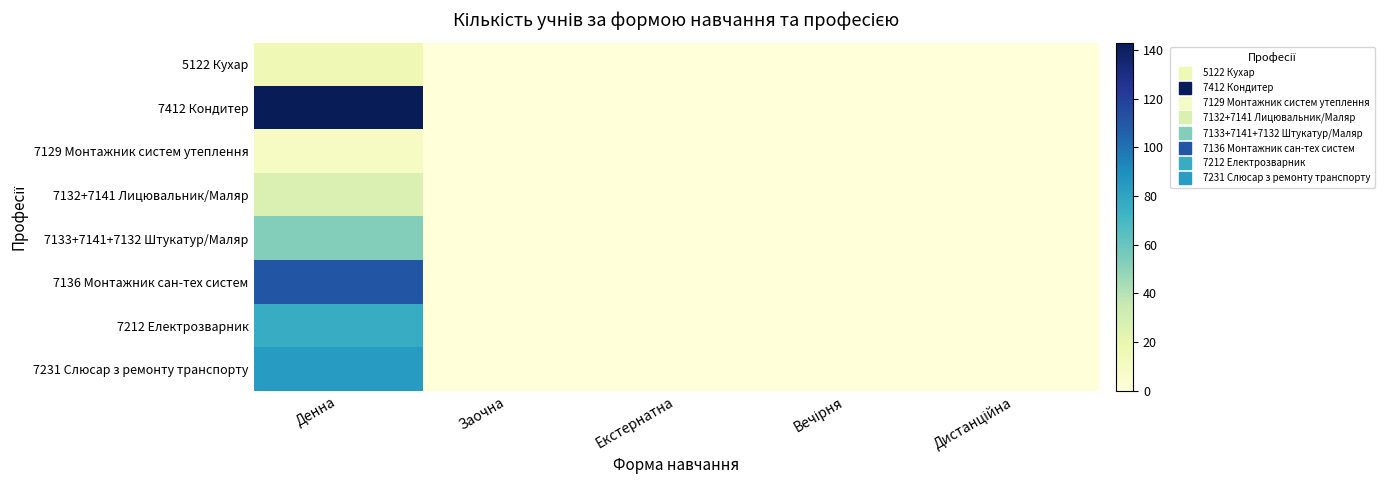

Which category has the lowest value across all series?

Заочна